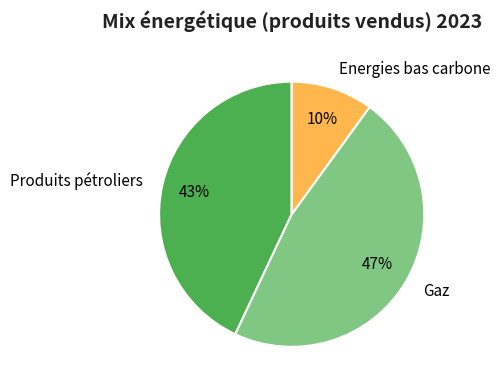

Which category has the biggest portion of the pie?

Gaz